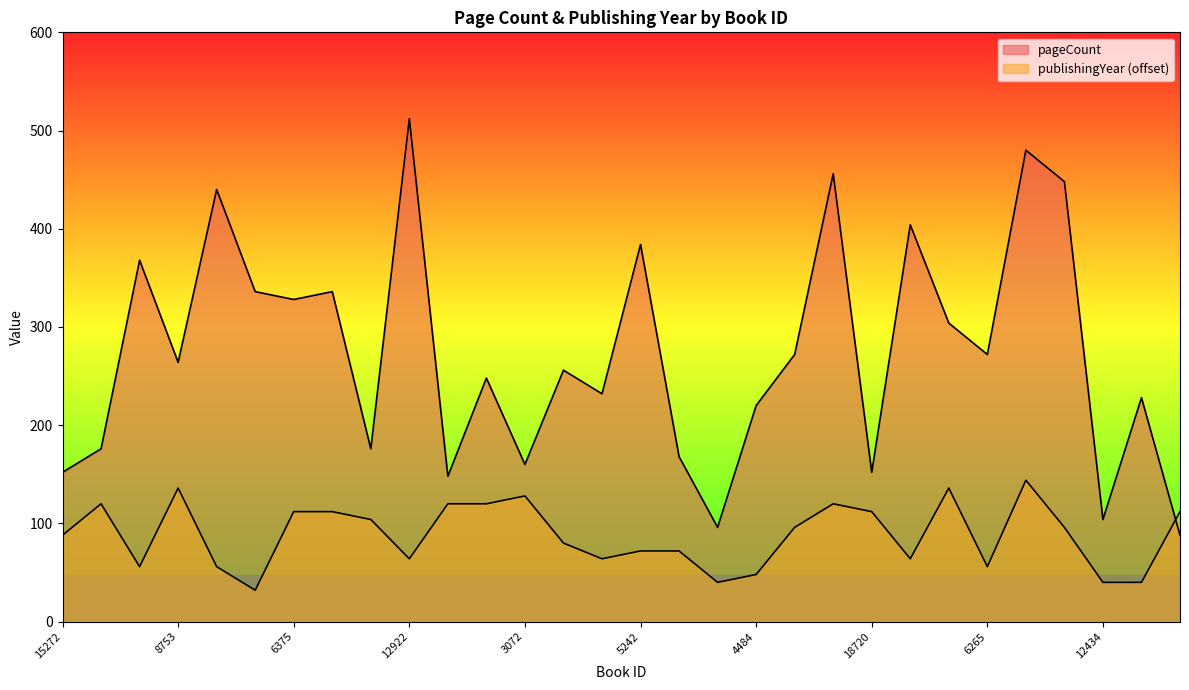

At which category does the chart reach its peak across all series?

12922